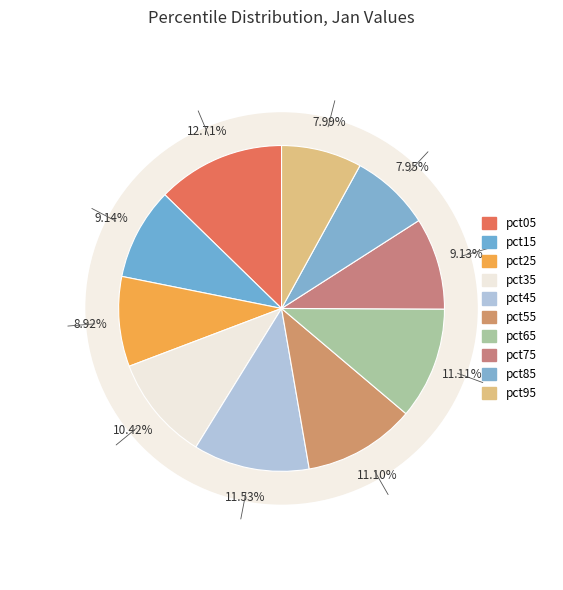

To the nearest percent, what is the combined percentage of pct35 and pct55?

22%